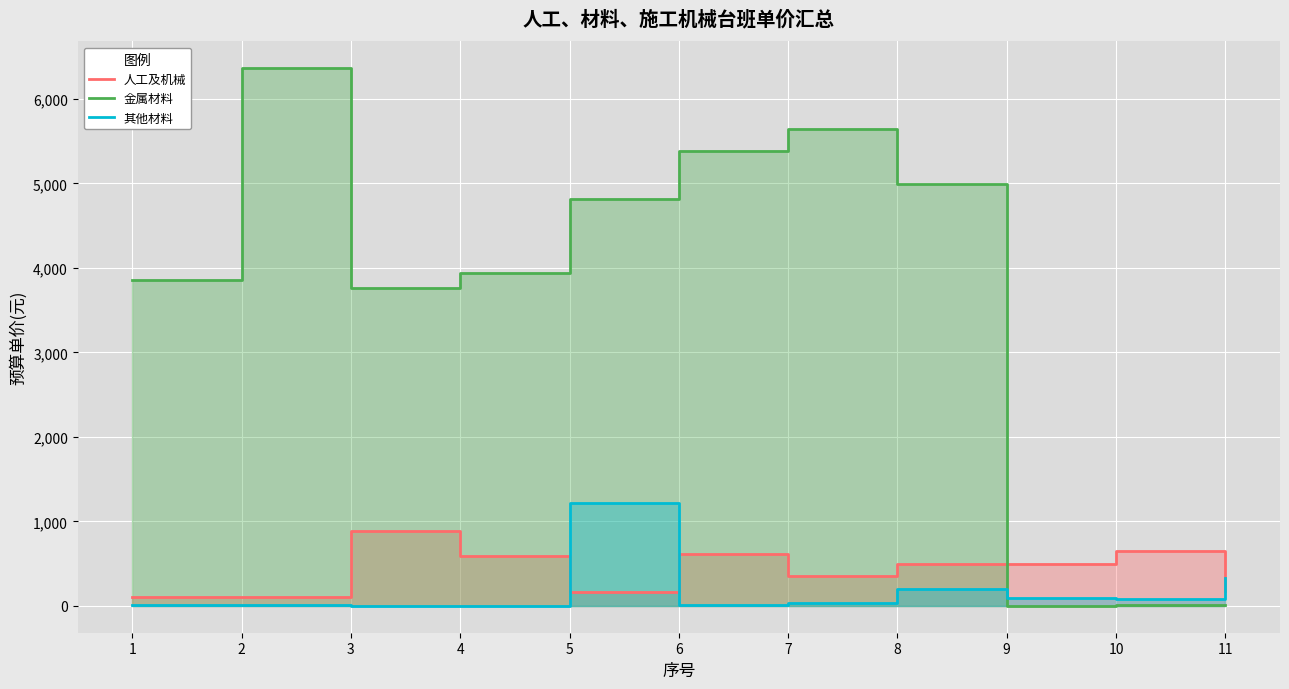

True or false: 人工及机械 and 其他材料 cross at least once.

True